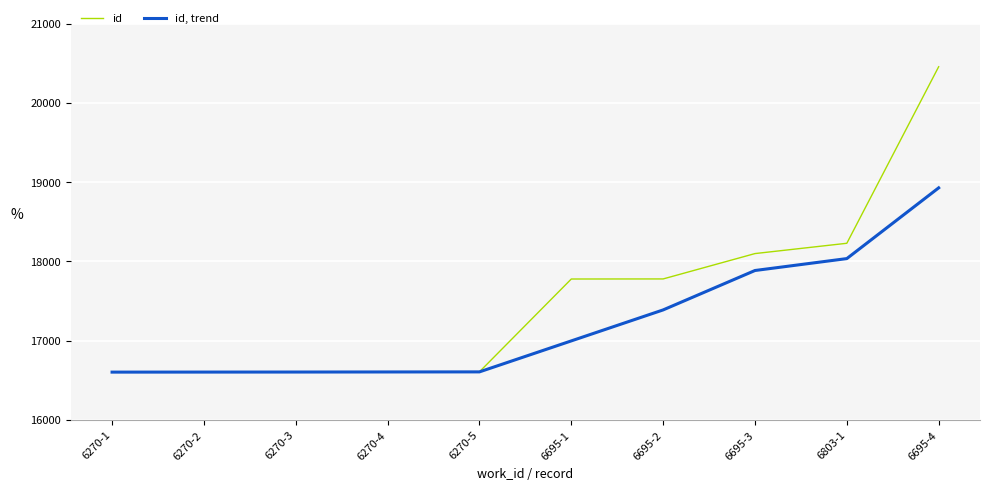

Rank the series by their average value, from highest to lowest.

id, id, trend